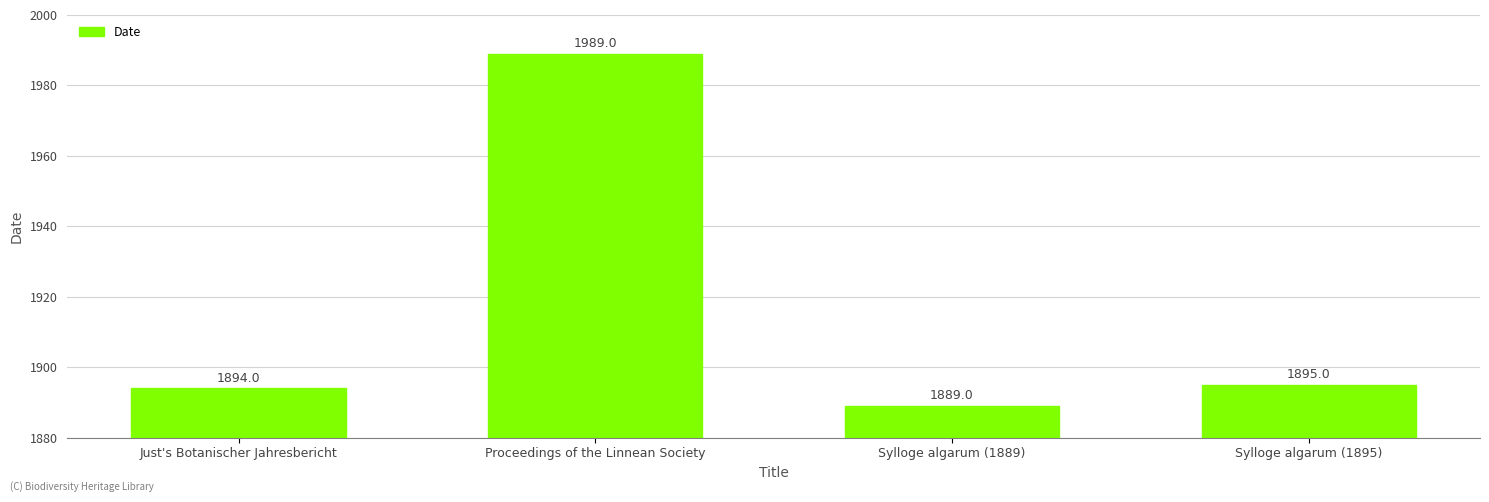

Which has a higher value, Just's Botanischer Jahresbericht or Sylloge algarum (1895)?

Sylloge algarum (1895)